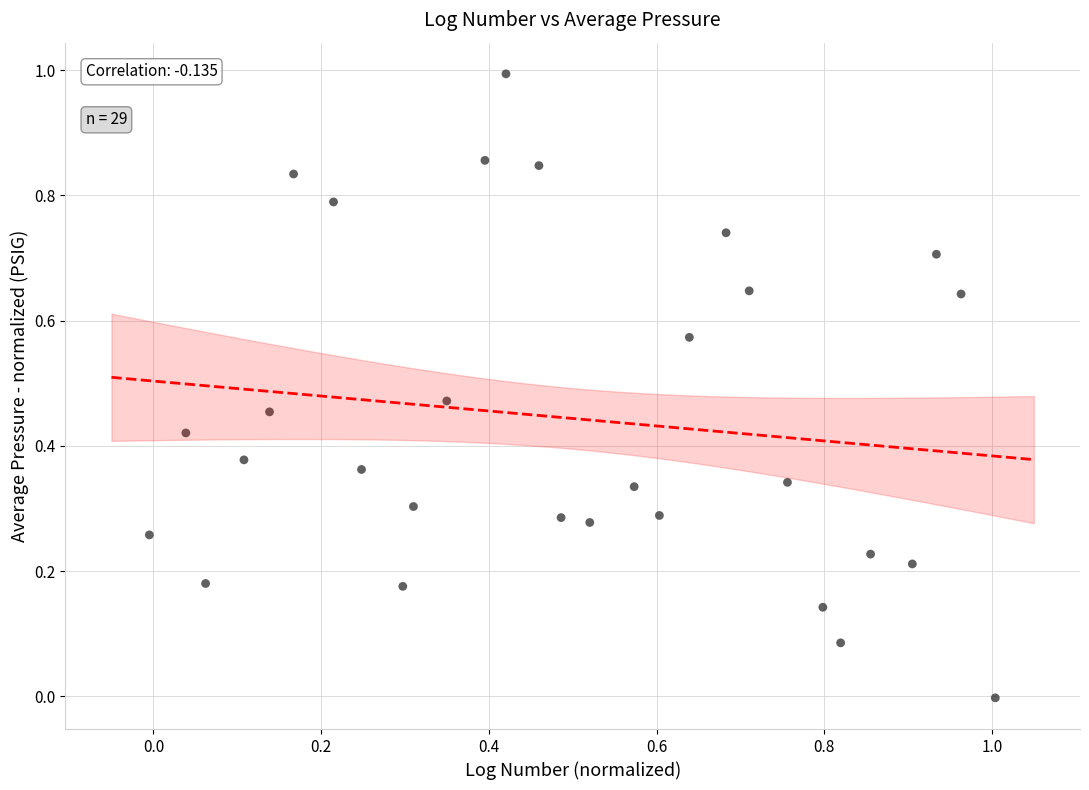

What is the range of Y values (max minus min)?

1.0